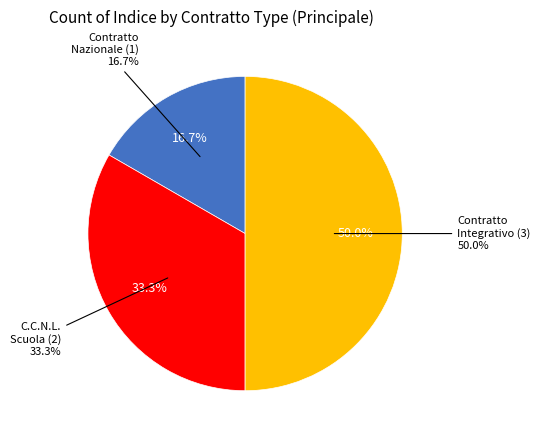

How many slices are in this pie chart?

3